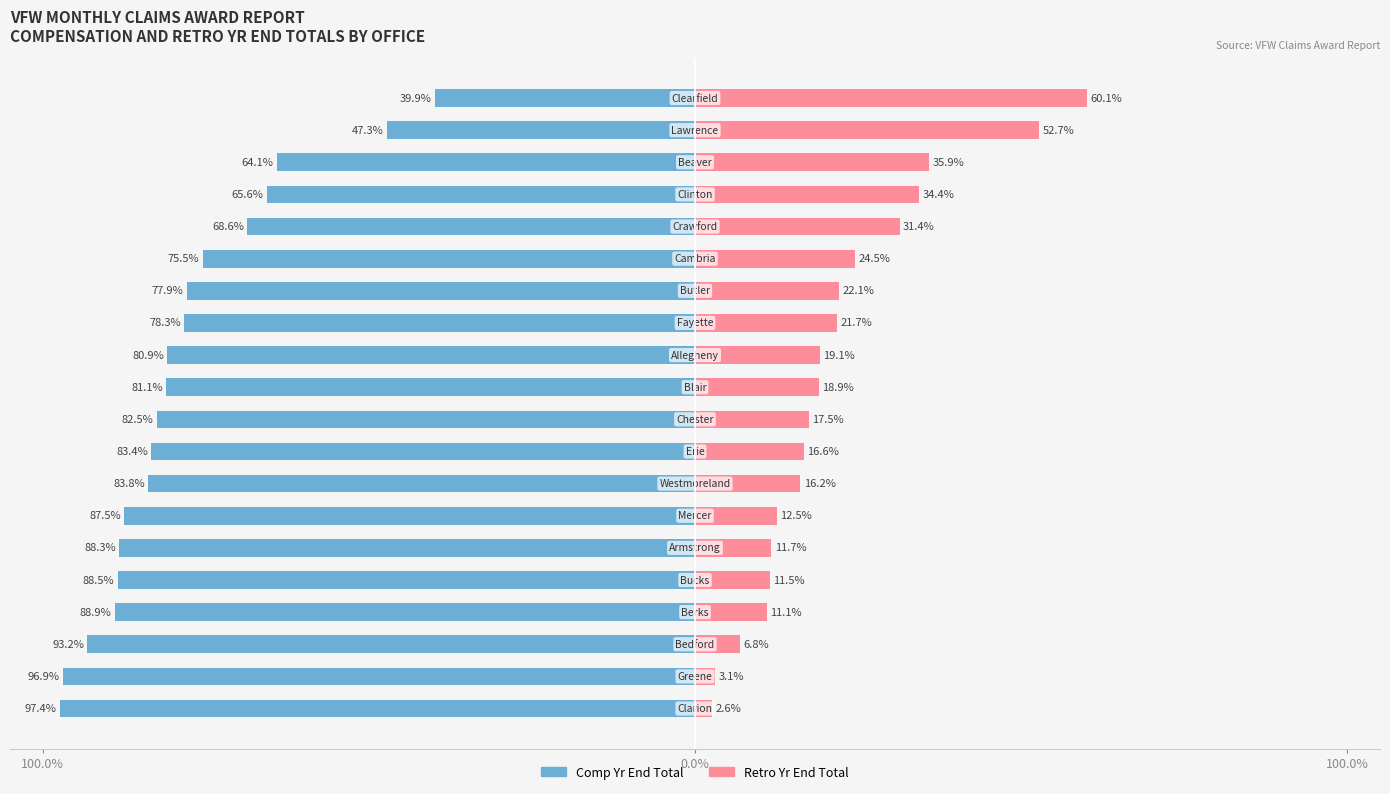

True or false: Comp Yr End Total has a value of -88.5 at 4.

True